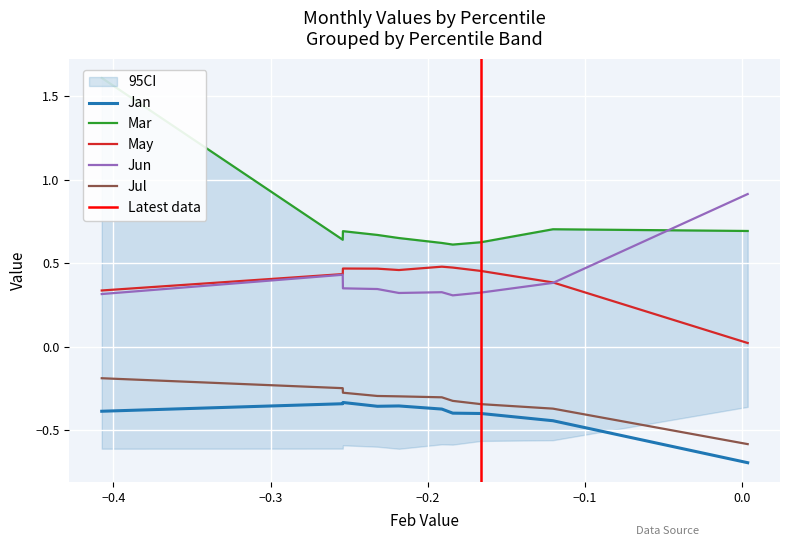

What is the minimum value for Jul?

-0.6